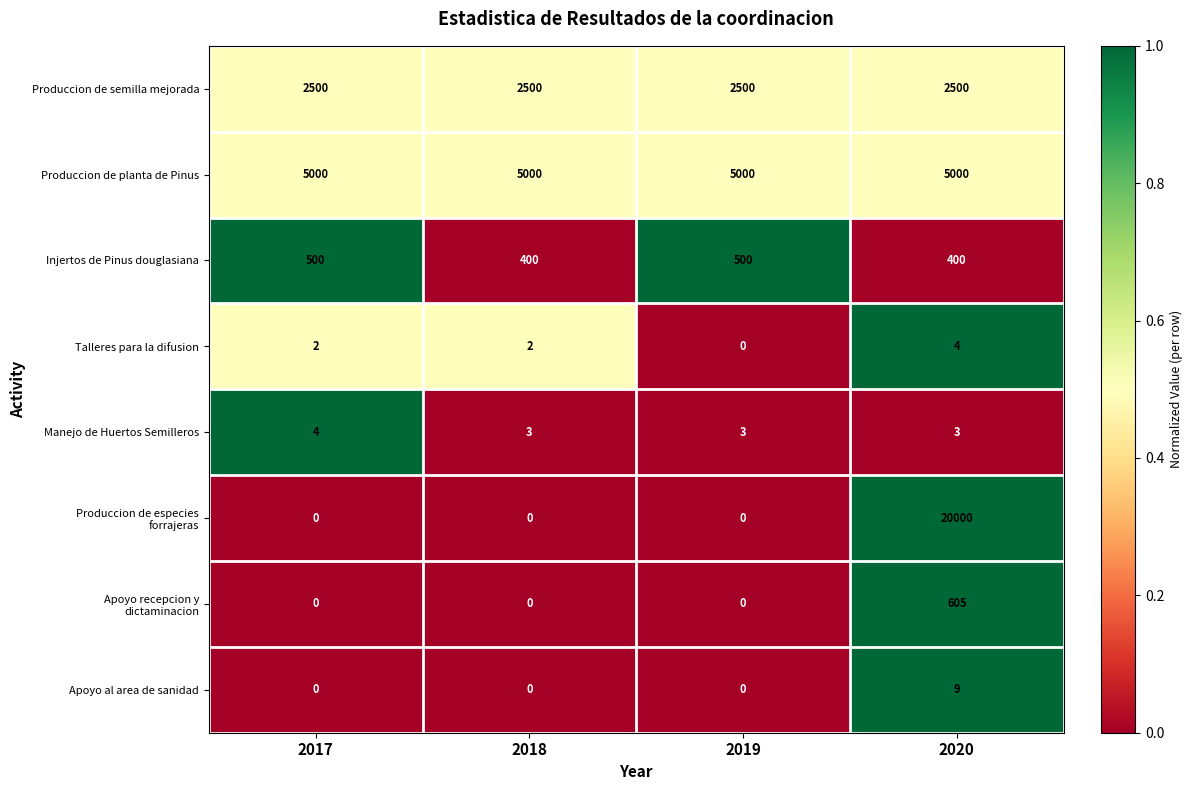

What is the minimum value for Injertos de Pinus douglasiana?

400